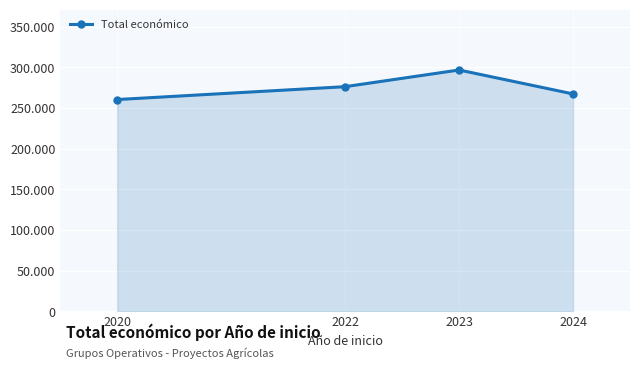

What is the minimum value shown in the chart?

260325.0